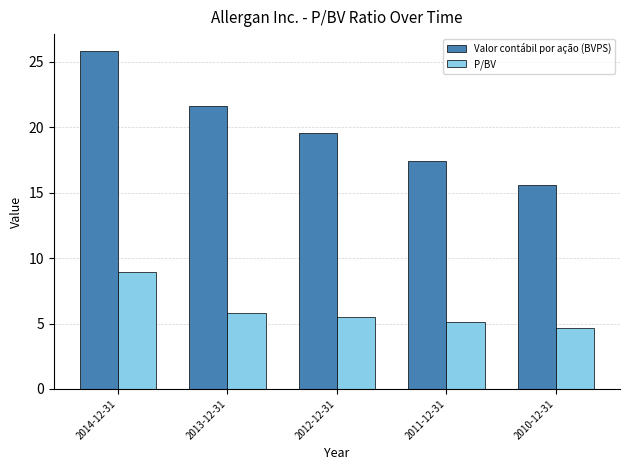

At which label does P/BV first exceed 5?

2014-12-31